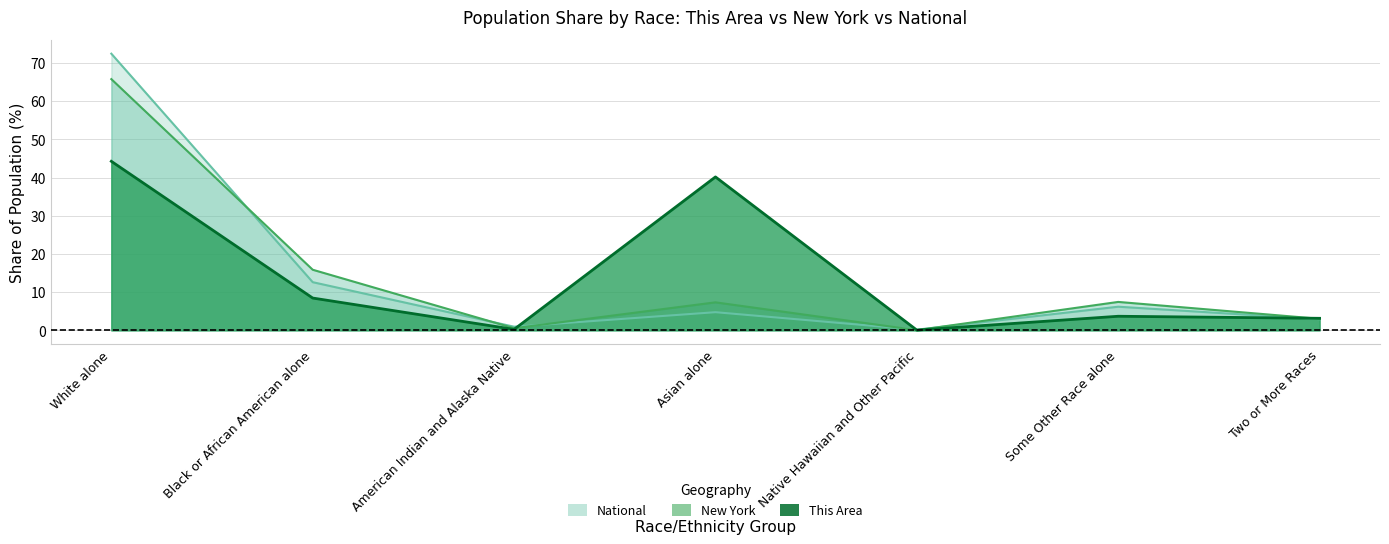

Where does the National series first go above 4?

White alone